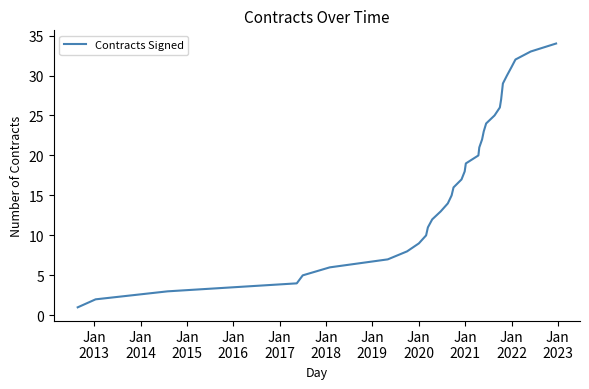

What is the difference between the maximum and minimum values?

33